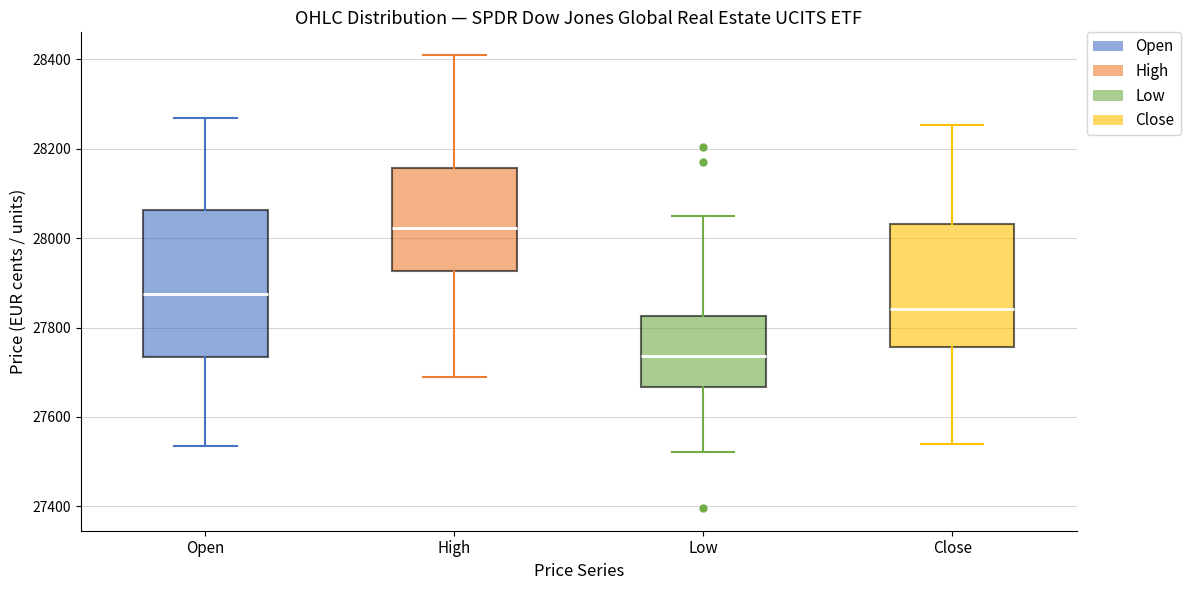

Reading left to right, transcribe this box plot: for each box, give where its median line is, the range the box spans, and where its two whiskers end, as read against the y-axis. The values are not printed on the chart, so give them approximately, as read against the axis.

Open: median 27880, box 27740 to 28060, whiskers 27540 to 28280
High: median 28020, box 27920 to 28160, whiskers 27700 to 28420
Low: median 27740, box 27660 to 27820, whiskers 27520 to 28040
Close: median 27840, box 27760 to 28040, whiskers 27540 to 28260